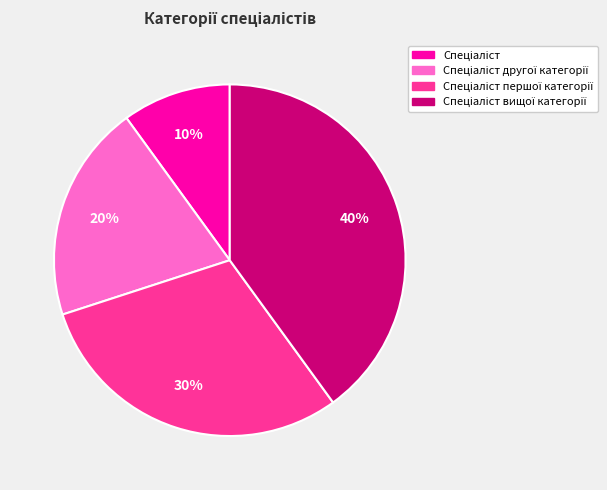

To the nearest percent, what is the average slice percentage?

25%